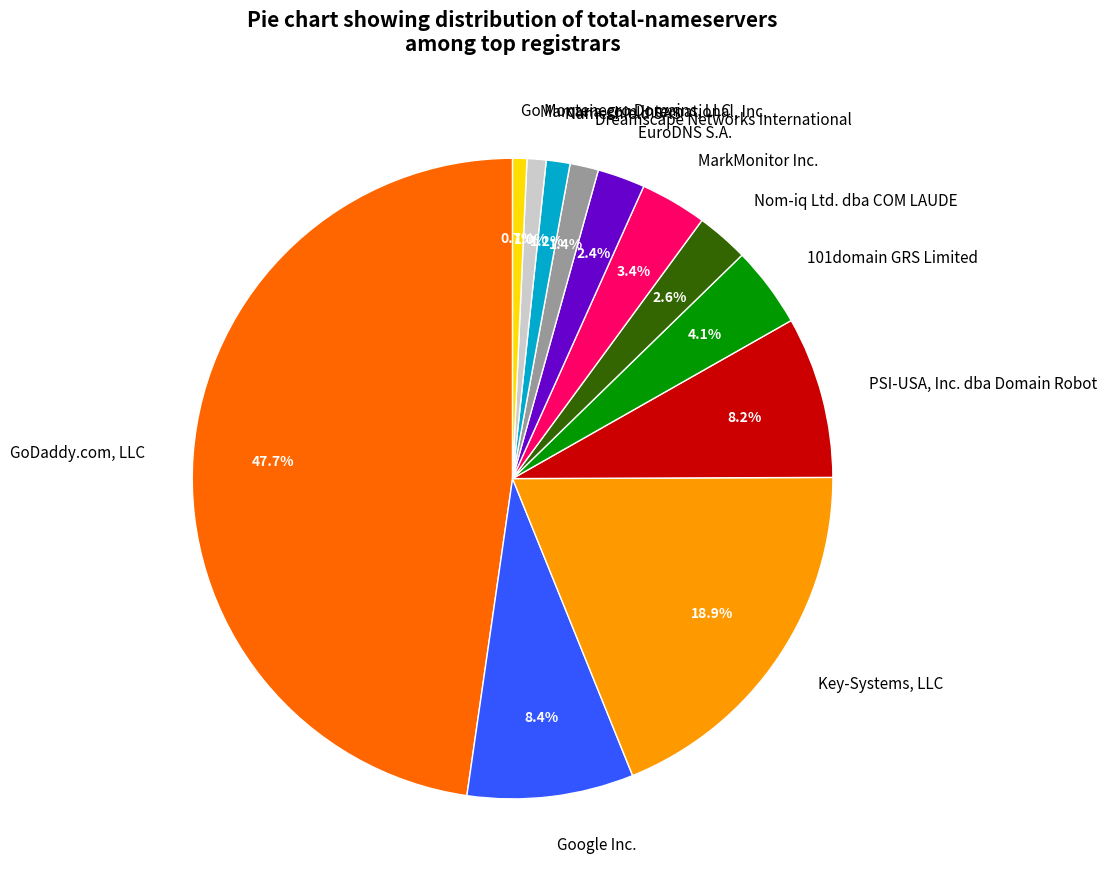

To the nearest percent, what is the difference between the Nom-iq Ltd. dba COM LAUDE and PSI-USA, Inc. dba Domain Robot slice percentages?

6%